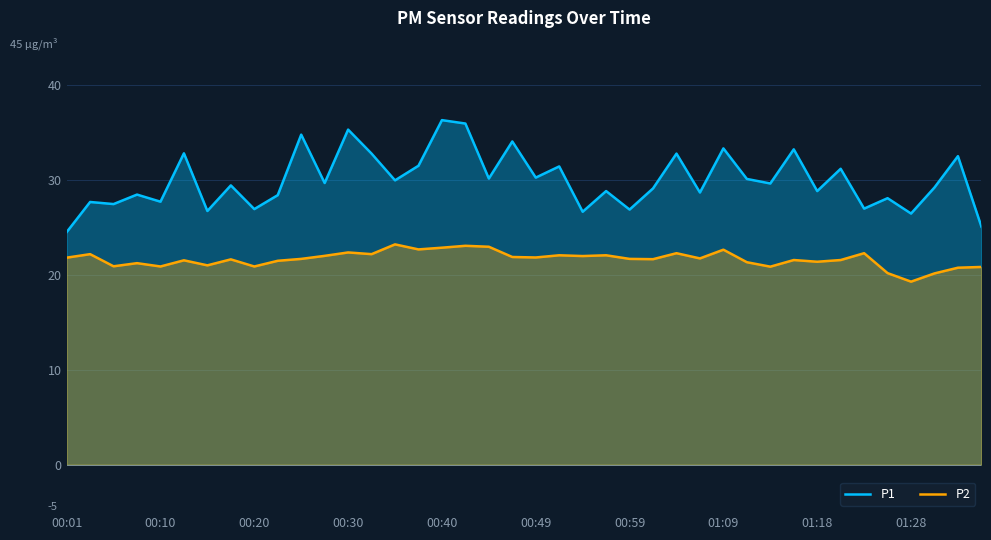

Which series has the largest total across all categories?

P1